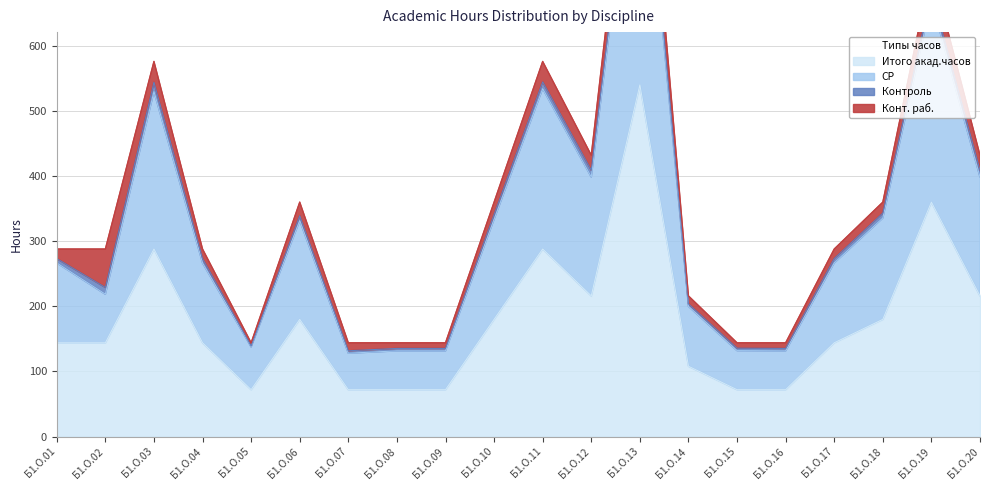

Where is Итого акад.часов nearest to the value 306?

Б1.О.03